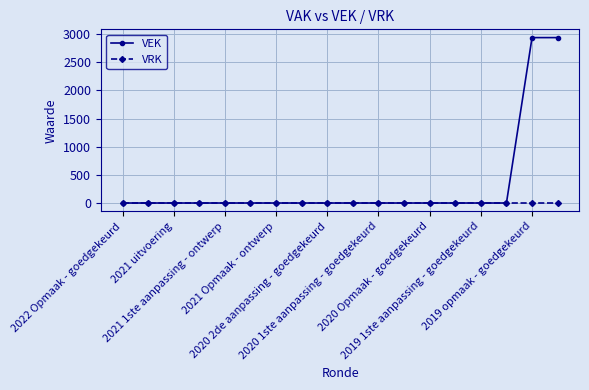

How many categories are shown in the chart?

18